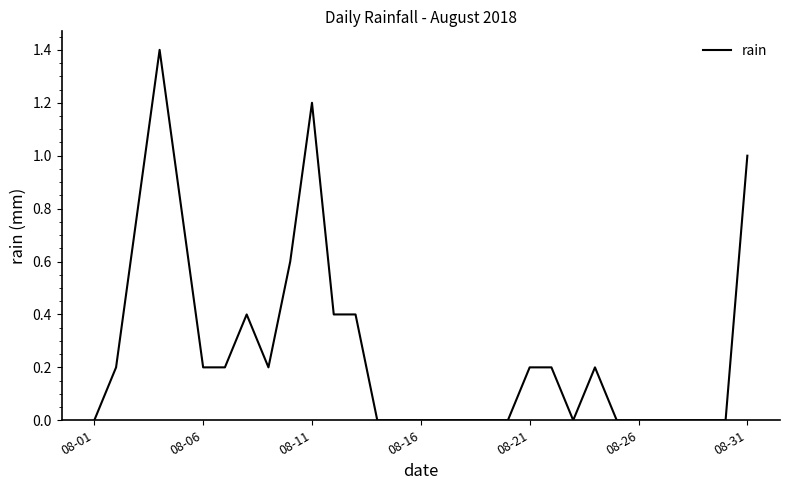

What is the greatest value displayed?

1.4